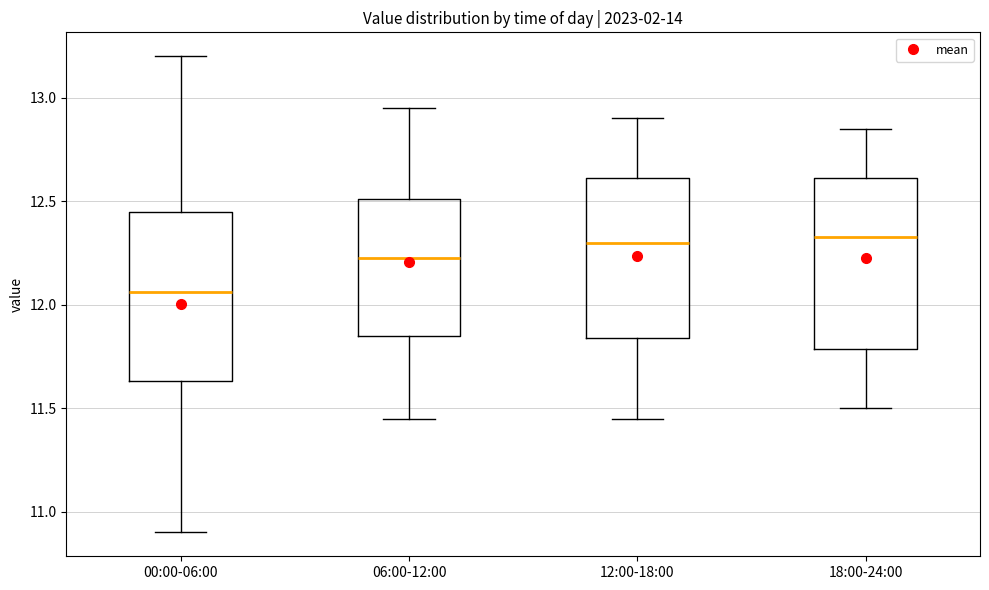

Reading left to right, read every box against the y-axis: the position of its median line, the range the box covers, and the ends of its whiskers. The values are not printed on the chart, so give them approximately, as read against the axis.

00:00-06:00: median 12.05, box 11.65 to 12.45, whiskers 10.90 to 13.20
06:00-12:00: median 12.25, box 11.85 to 12.50, whiskers 11.45 to 12.95
12:00-18:00: median 12.30, box 11.85 to 12.60, whiskers 11.45 to 12.90
18:00-24:00: median 12.35, box 11.80 to 12.60, whiskers 11.50 to 12.85